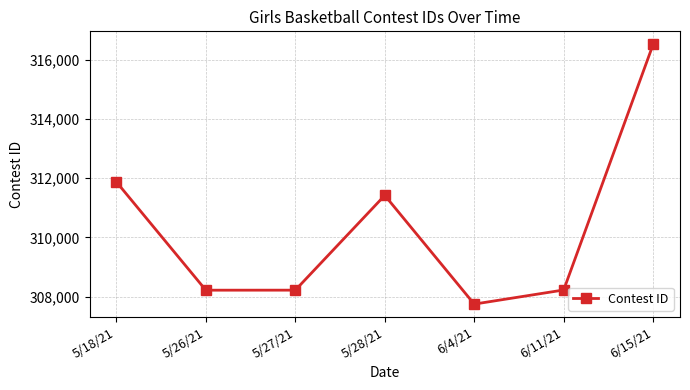

Where is the data nearest to the value 312138?

5/18/21